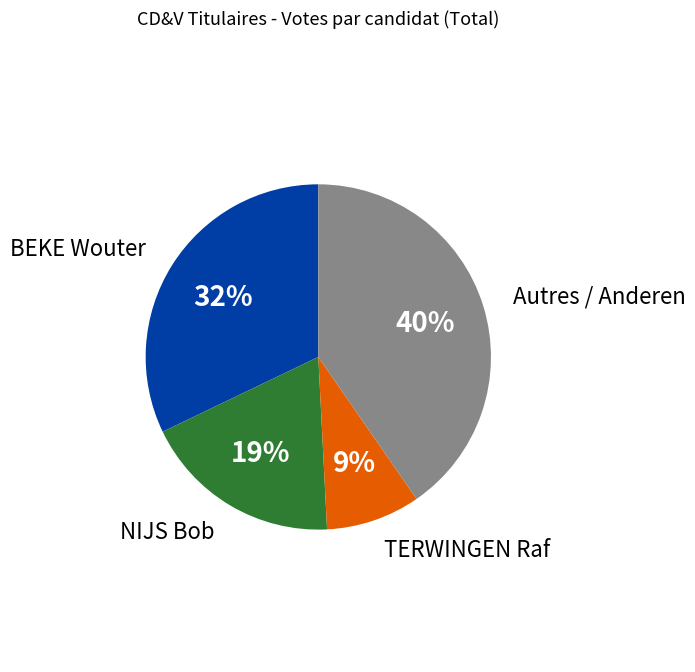

Does any single category account for the majority?

No